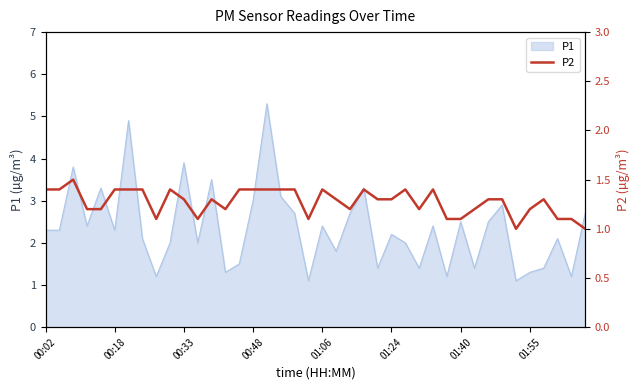

What is the minimum value for P1?

1.1